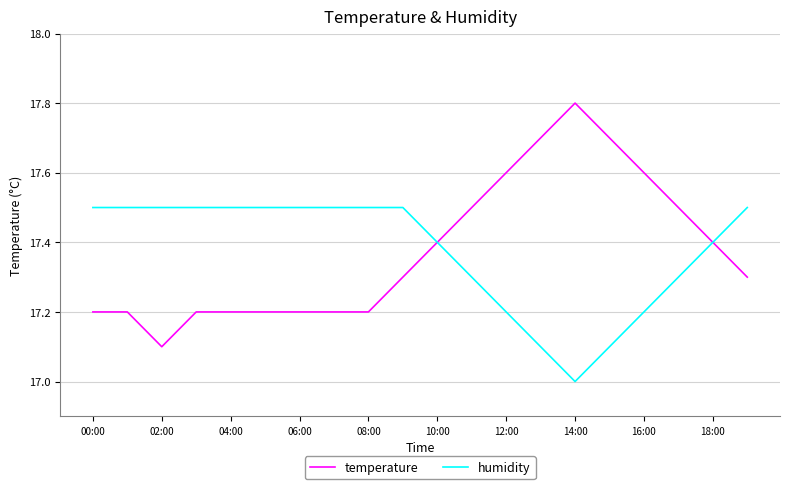

What is the sum of all temperature values?

347.5